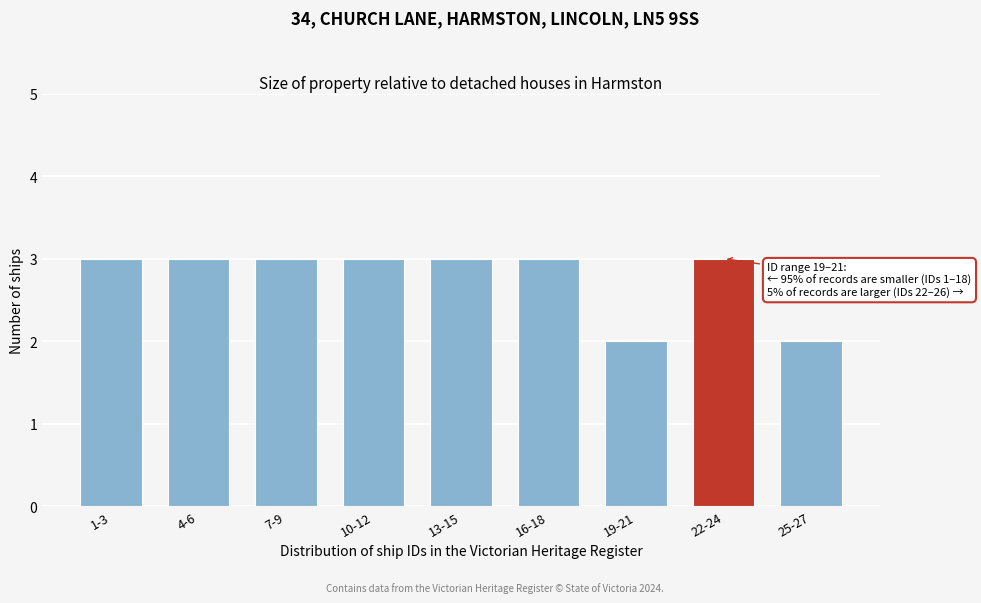

Reading right to left, what are all the values shown in this chart?

2	3	2	3	3	3	3	3	3